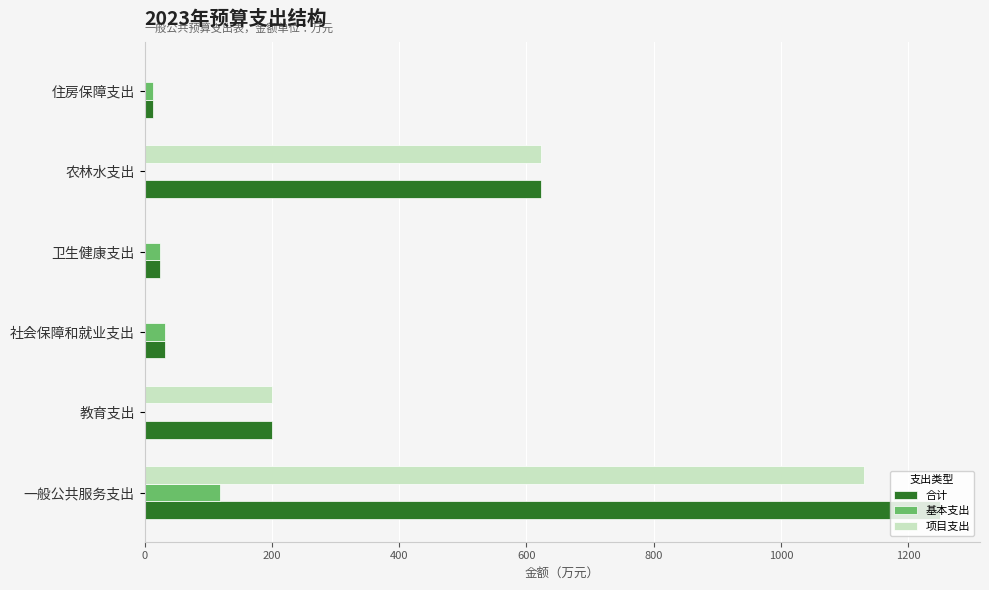

What is the sum of all 基本支出 values?

187.7